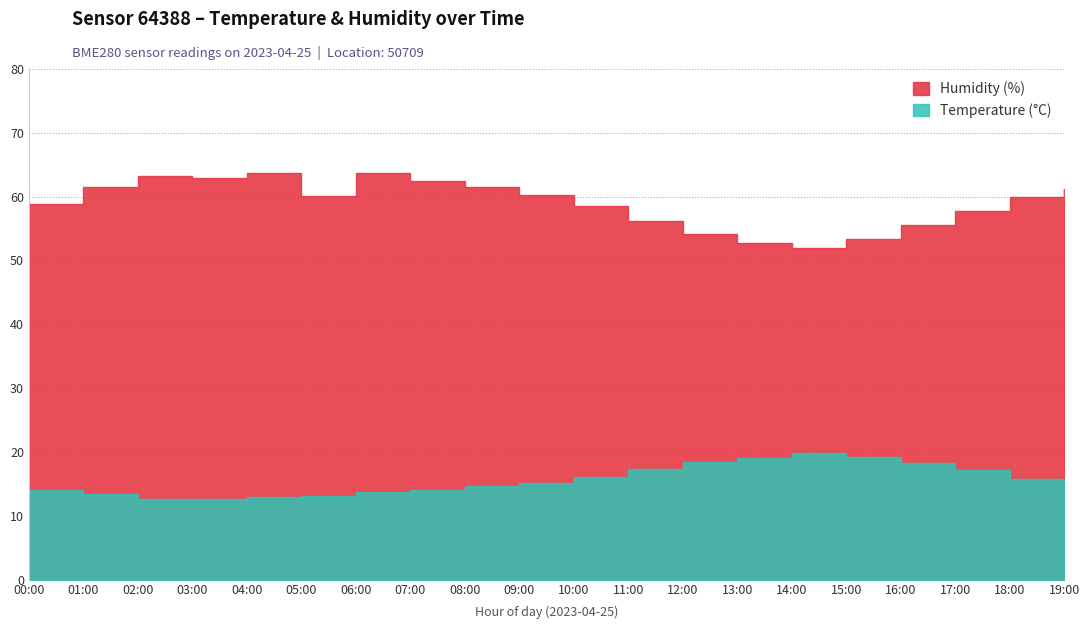

What is the average value of the Temperature series?

15.6